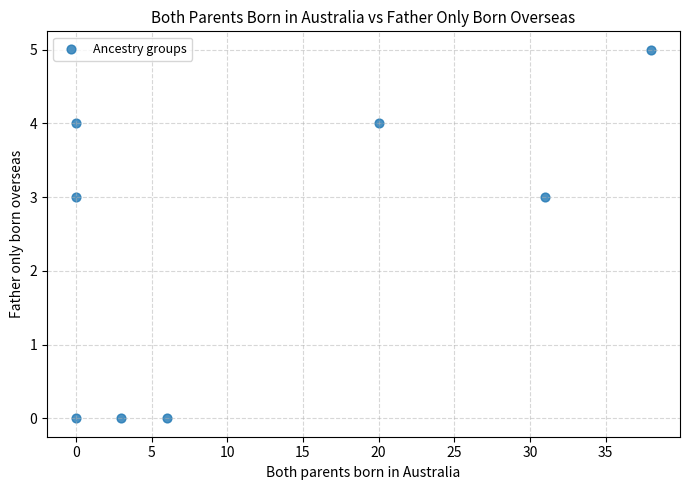

What is the average X value?

12